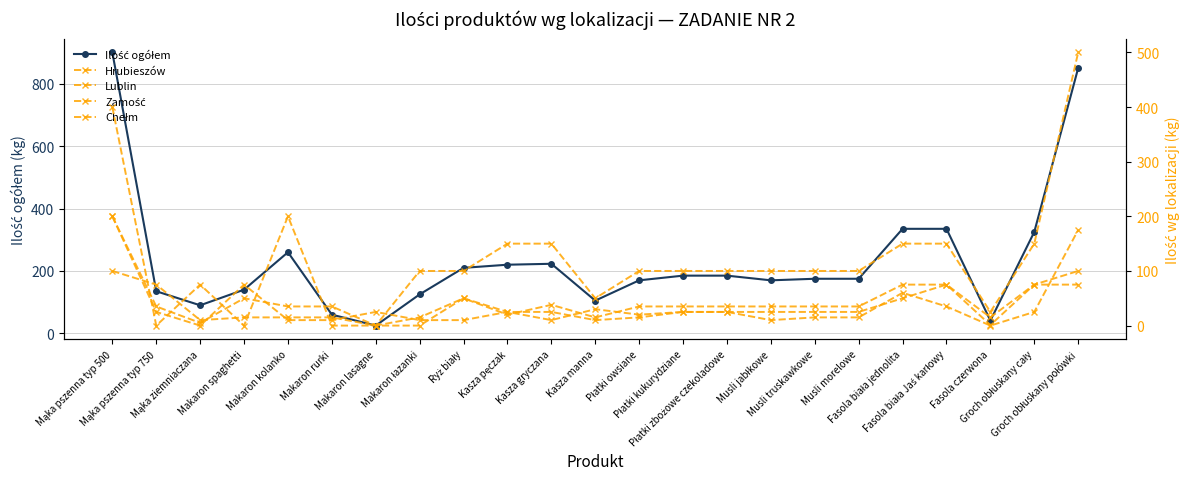

Read the Chełm value at Groch obłuskany cały.

75